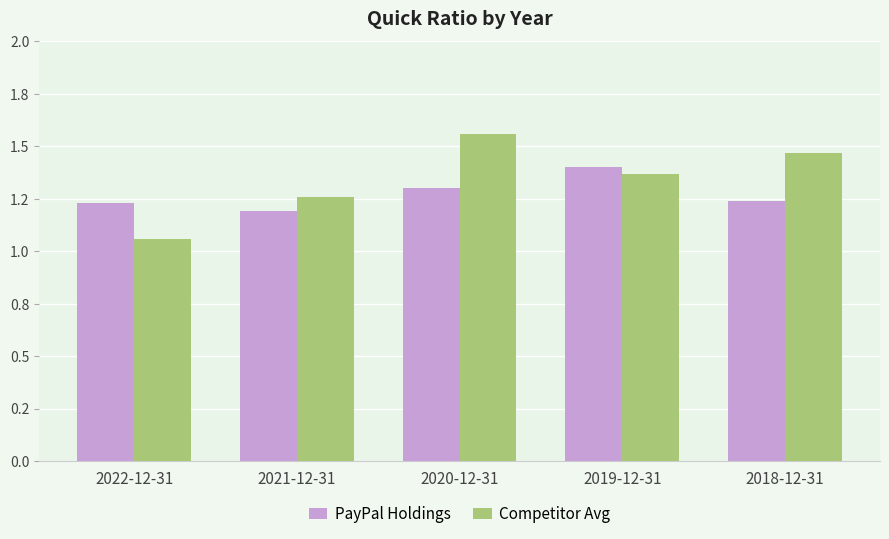

True or false: Competitor Avg has a value of 1.7 at 2022-12-31.

False